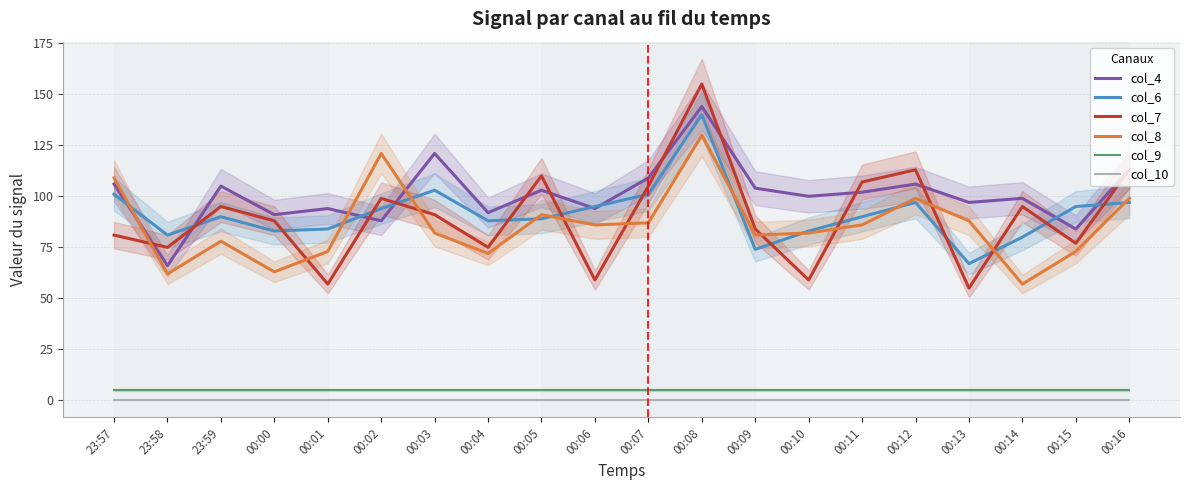

List the series in order of their peak value, highest first.

col_7, col_4, col_6, col_8, col_9, col_10